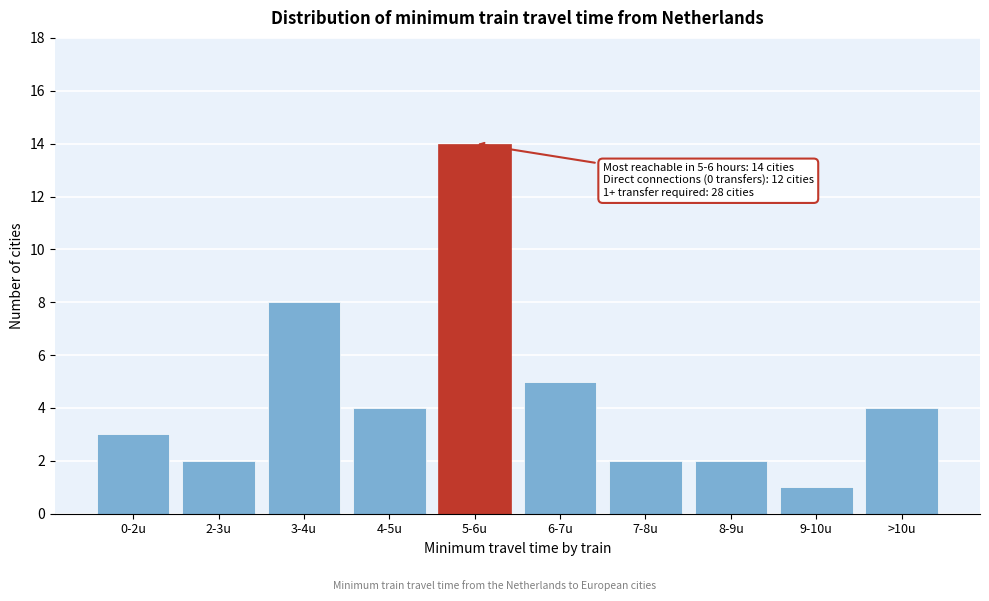

Reading left to right, list all the values displayed in this chart.

3	2	8	4	14	5	2	2	1	4